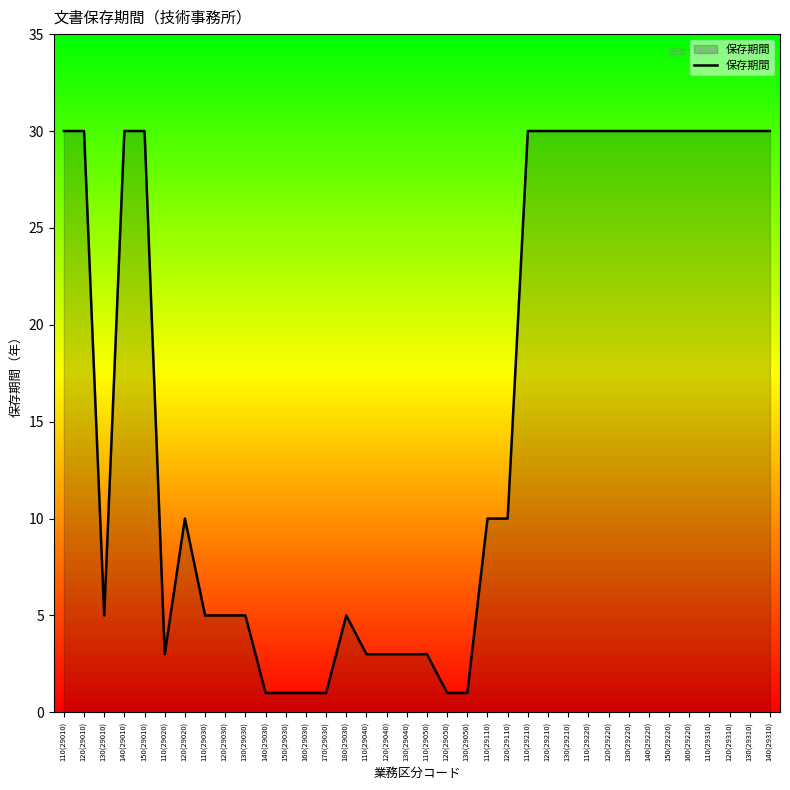

What is the greatest value displayed?

30